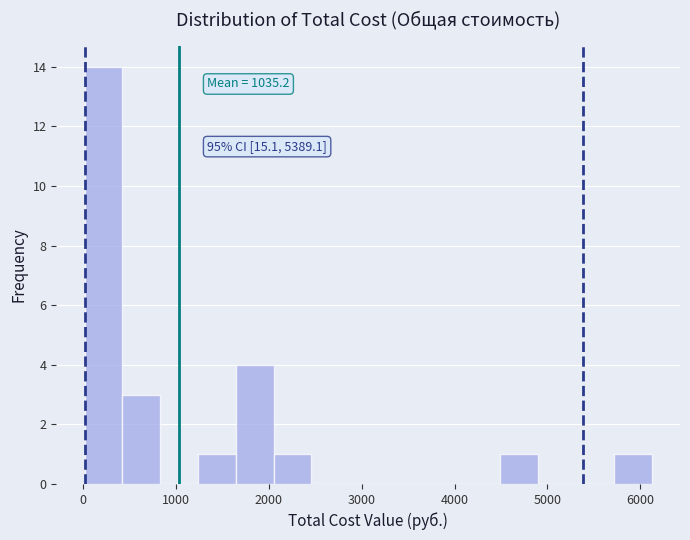

Which range on the x-axis has the tallest bar?

0 to 400